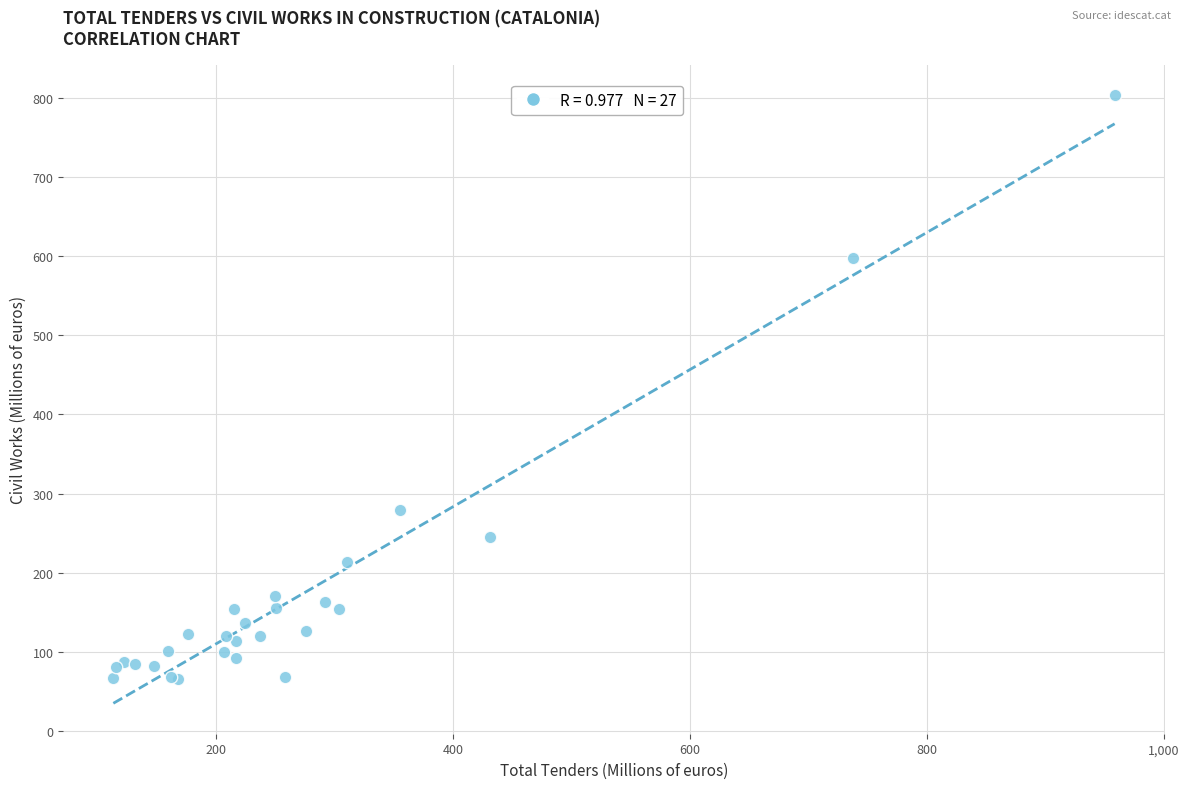

What Y value in the scatter plot is closest to 434?

279.2